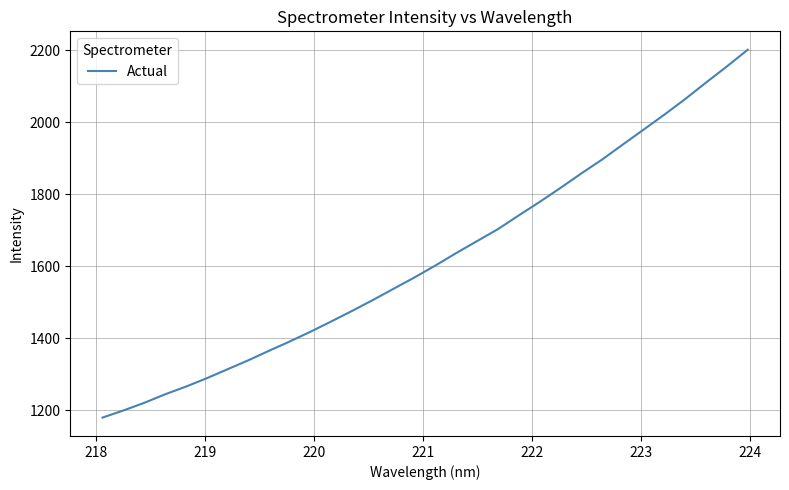

True or false: the data has more than 1 interior local peaks.

False